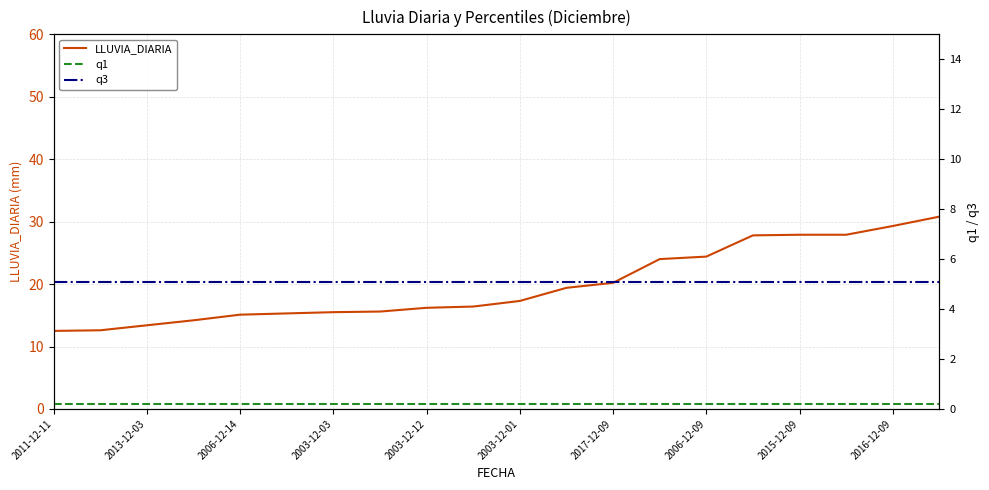

What is the smallest value displayed?

0.2